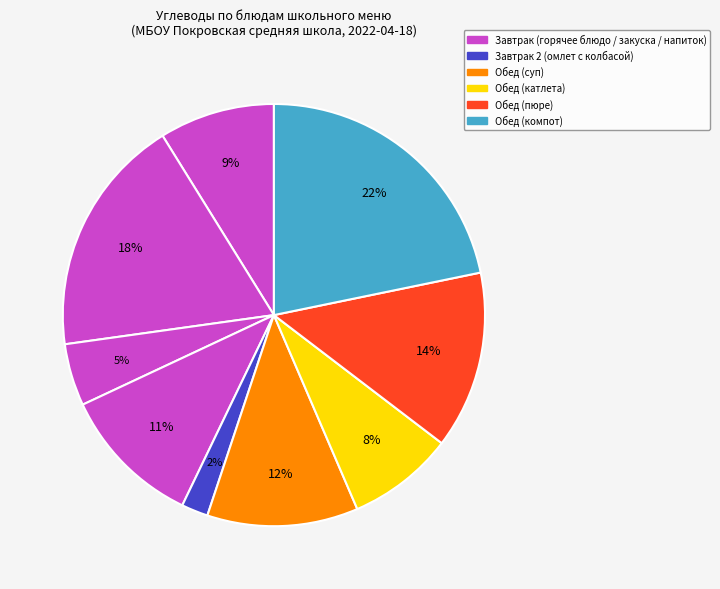

To the nearest percent, what is the average slice percentage?

11%